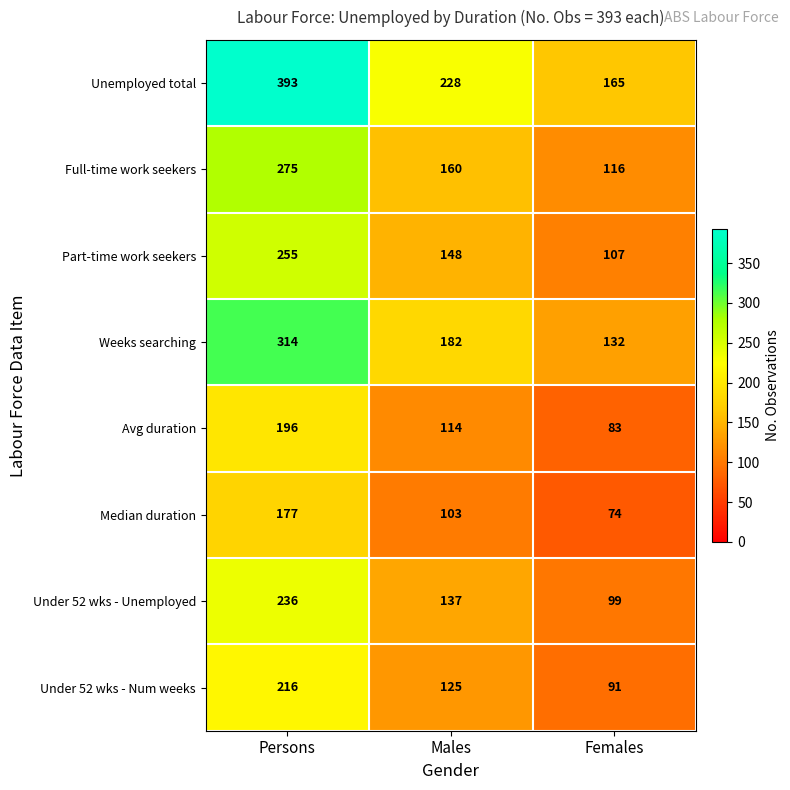

At Males, list the series in order from largest to smallest.

Unemployed total, Weeks searching, Full-time work seekers, Part-time work seekers, Under 52 wks - Unemployed, Under 52 wks - Num weeks, Avg duration, Median duration